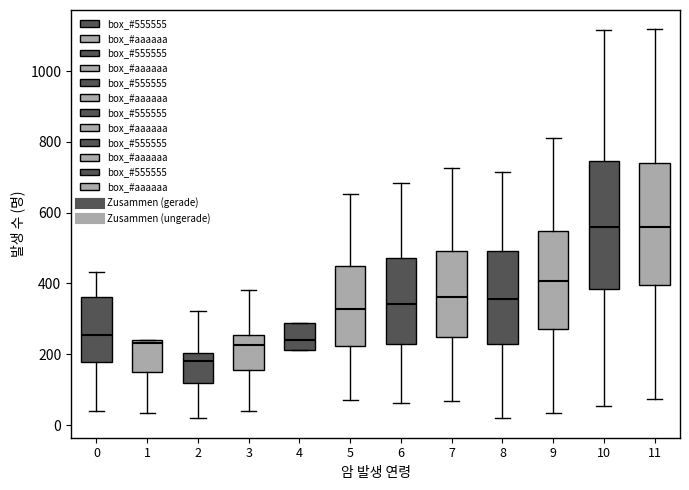

Where is the lower edge of the box at x = 2 on the y-axis? The values are not printed on the chart, so give them approximately, as read against the axis.

120